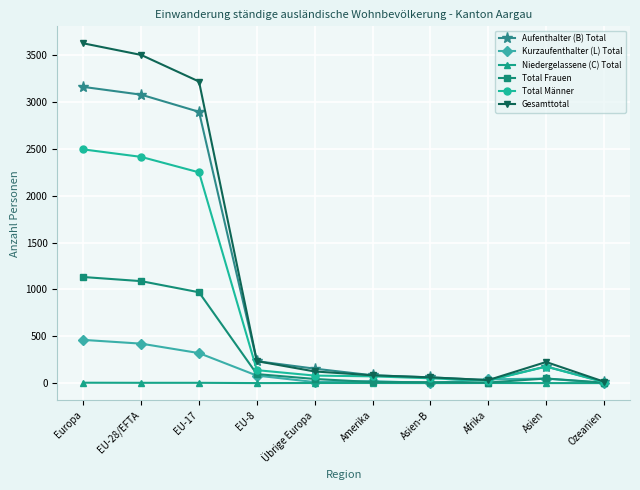

What position from the left is Übrige Europa?

5